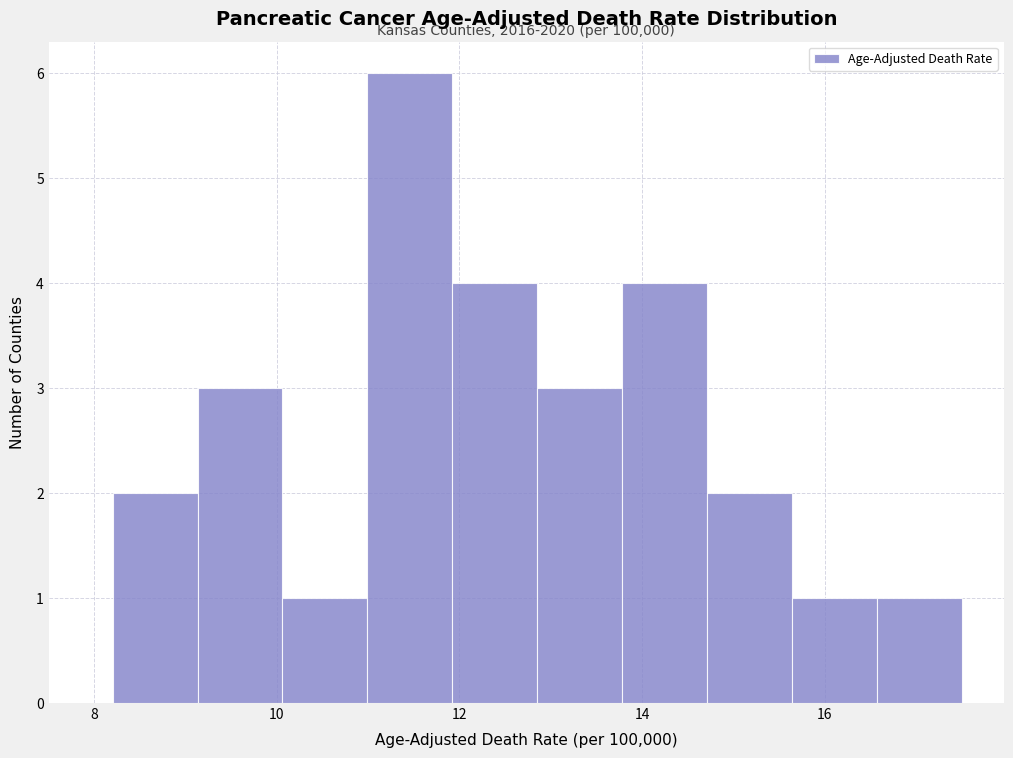

Which range on the x-axis has the tallest bar?

11.0 to 12.0